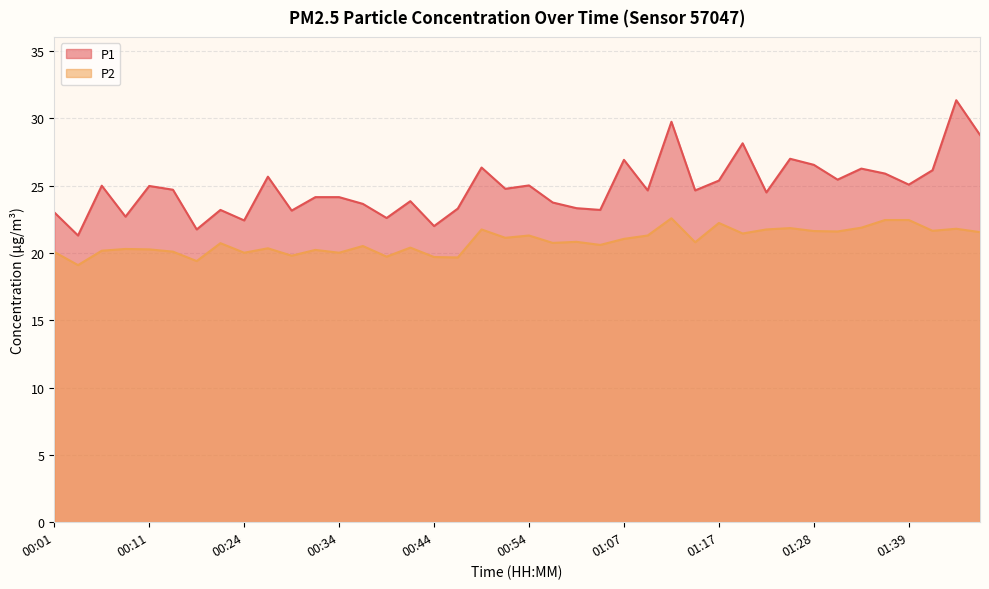

At which label does P2 reach its peak?

01:12